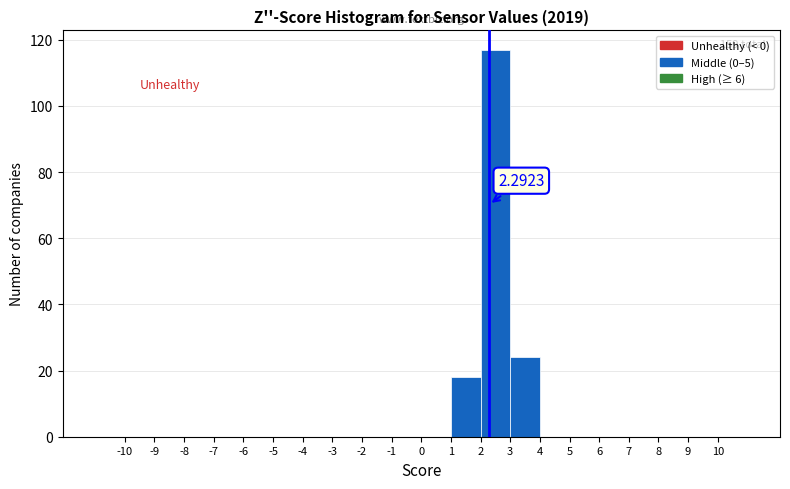

Over which range of the x-axis is the bar tallest?

2 to 3